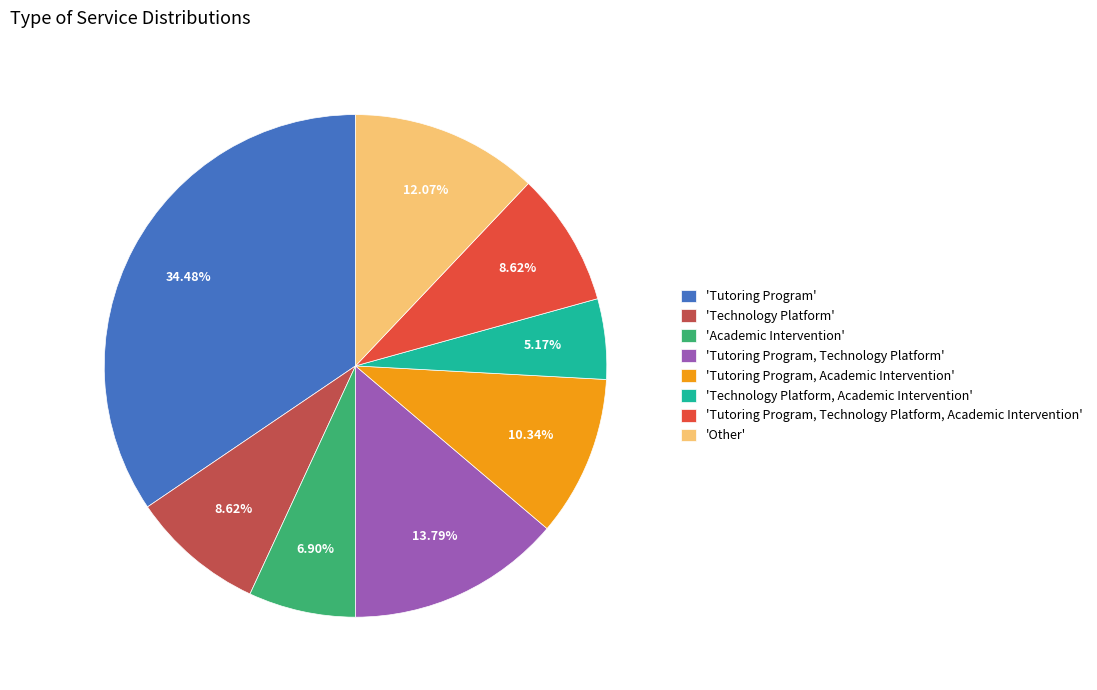

Combined, do 'Academic Intervention' and 'Tutoring Program, Academic Intervention' account for over 50%?

No